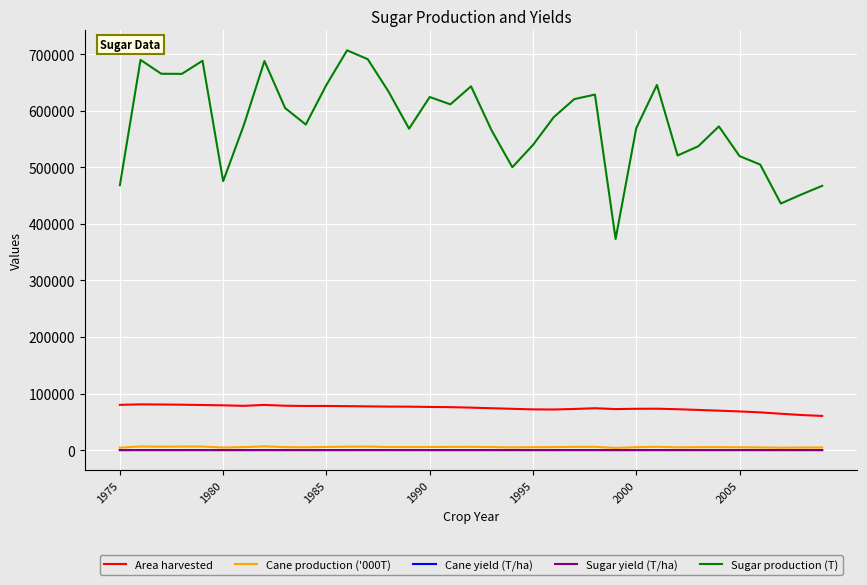

Which series has the largest total across all categories?

Sugar production (T)